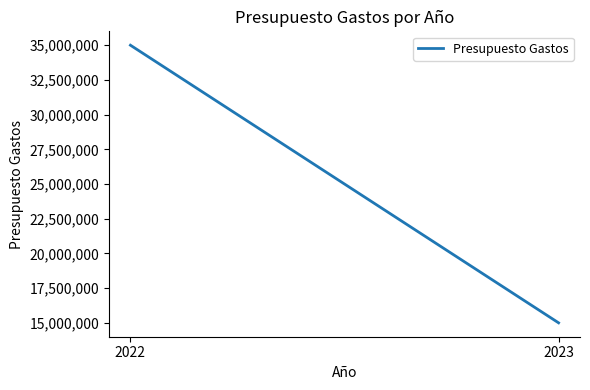

What is the value of the 2nd point from the left?

15000000